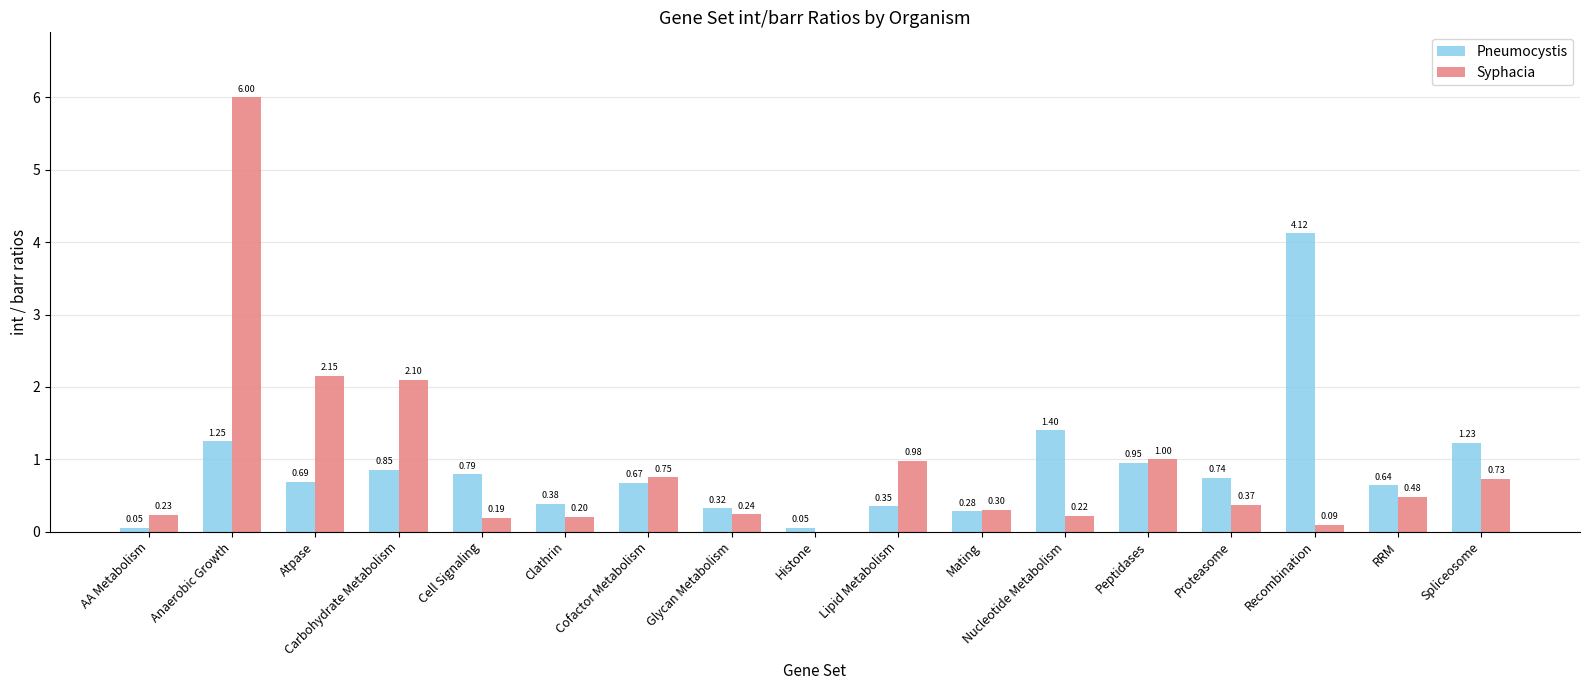

Is the value of Pneumocystis at Nucleotide Metabolism greater than the value of Syphacia at Lipid Metabolism?

Yes